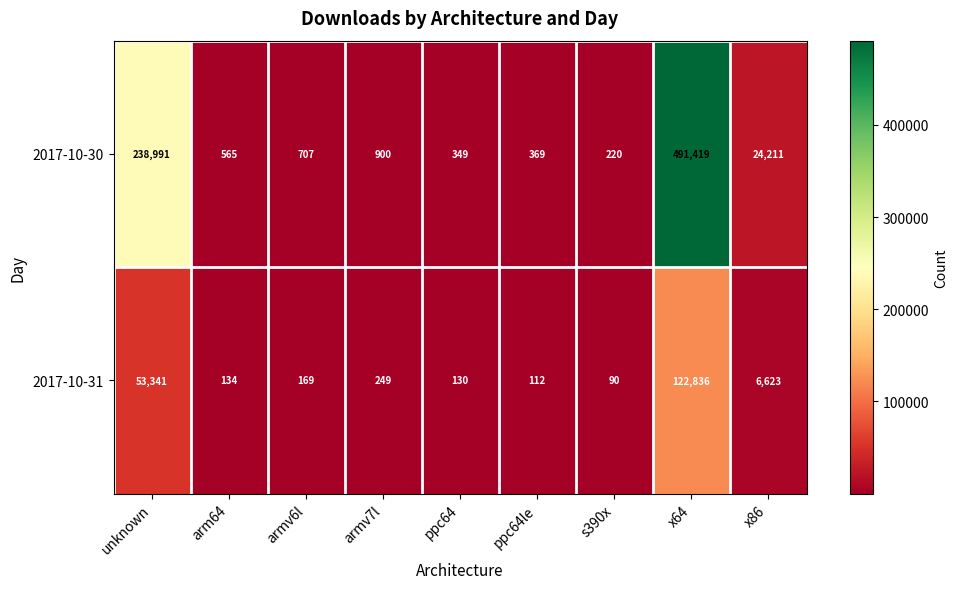

What is the spread (max minus min) of values at s390x?

130